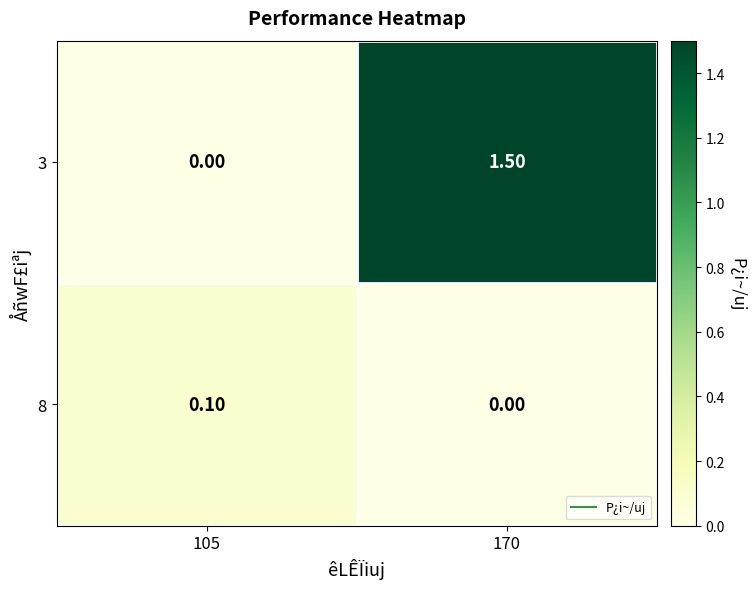

What is the difference between the 3 values at 170 and 105?

1.5